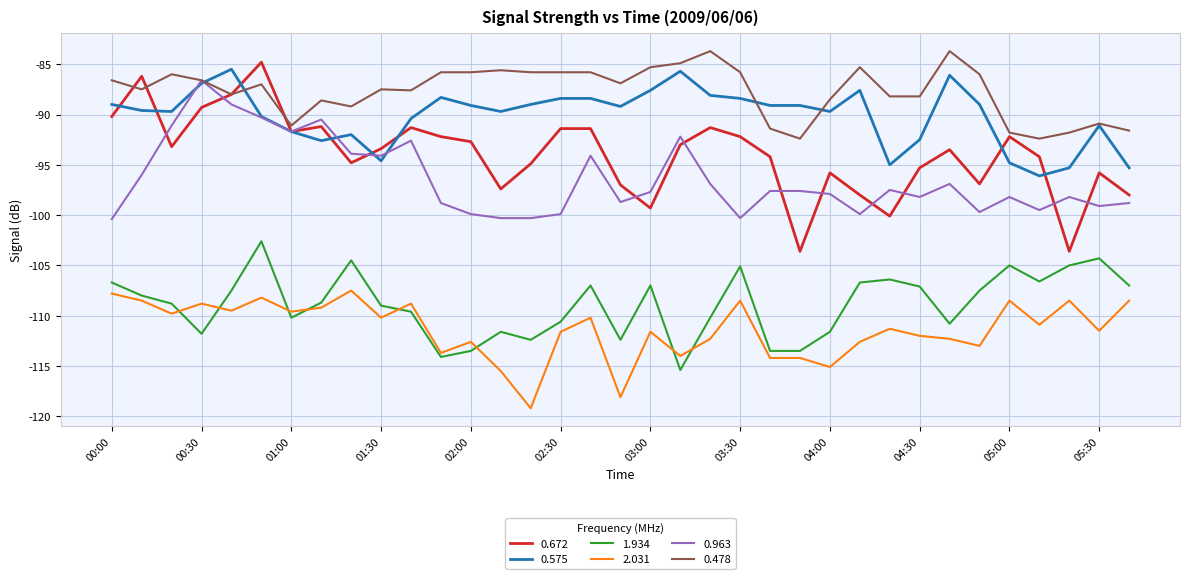

Which series has the largest range (max minus min)?

0.672